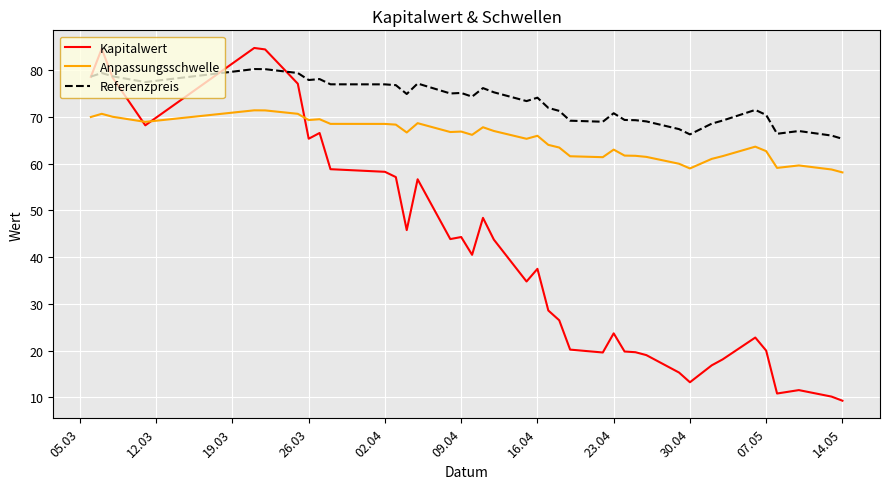

True or false: Referenzpreis and Anpassungsschwelle intersect in this chart.

False